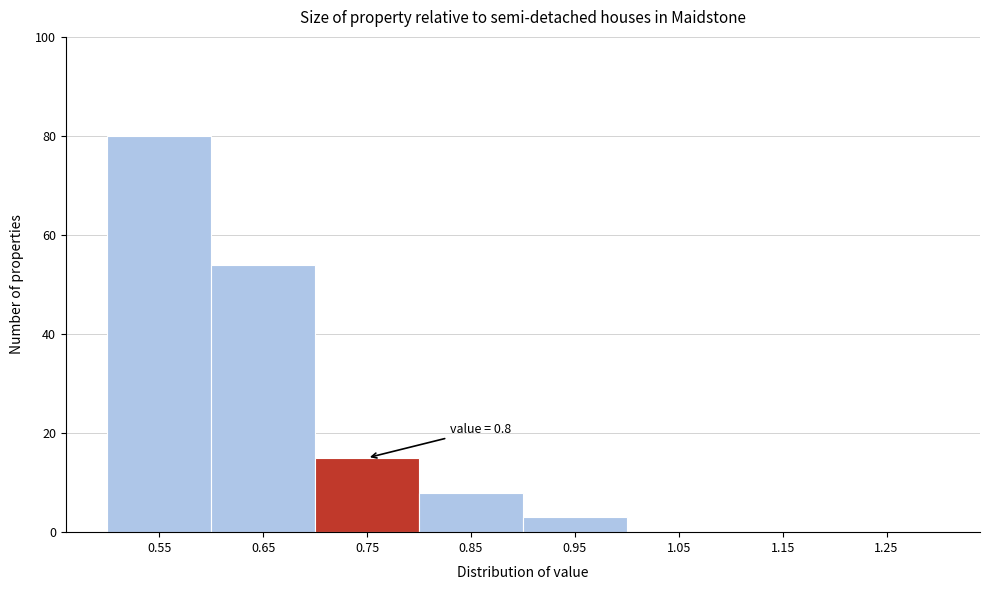

Reading left to right, what are all the values shown in this chart?

0.55=80	0.65=54	0.75=15	0.85=8	0.95=3	1.05=0	1.15=0	1.25=0